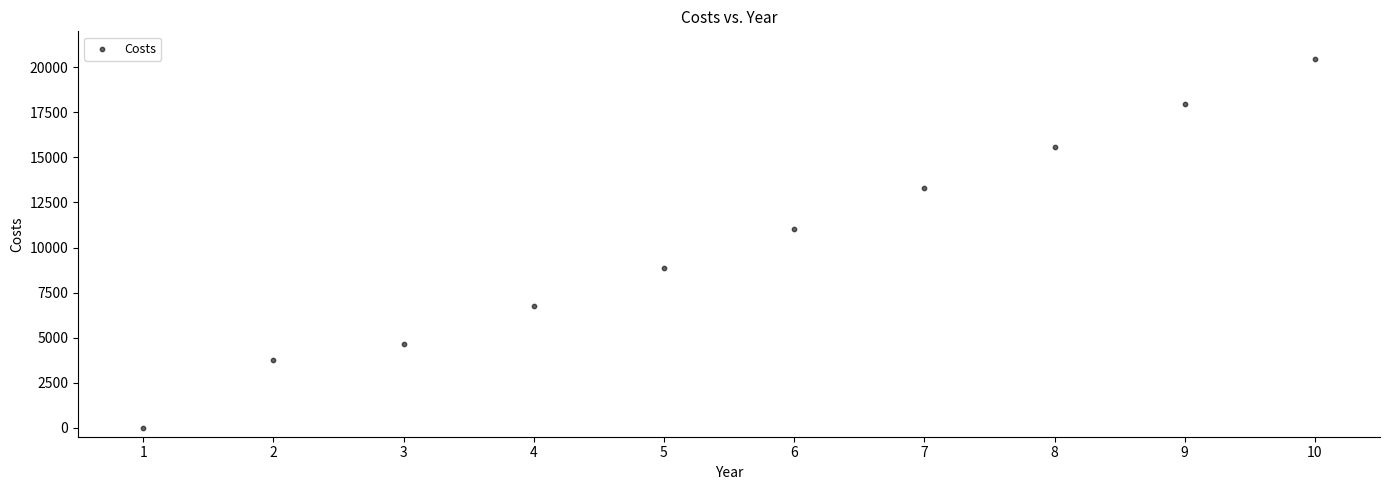

What Y value in the scatter plot is closest to 10222?

11042